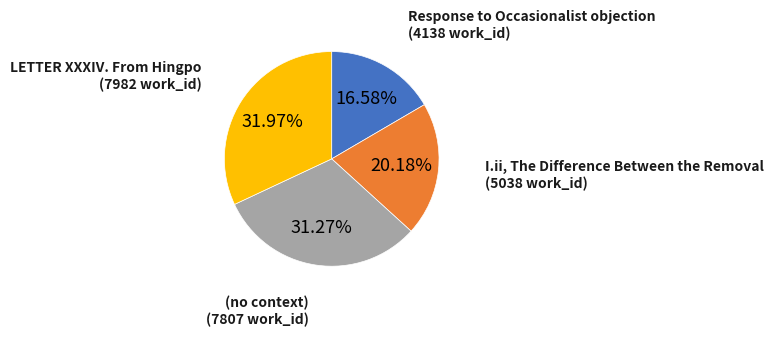

Is there any slice that represents more than half of the pie?

No